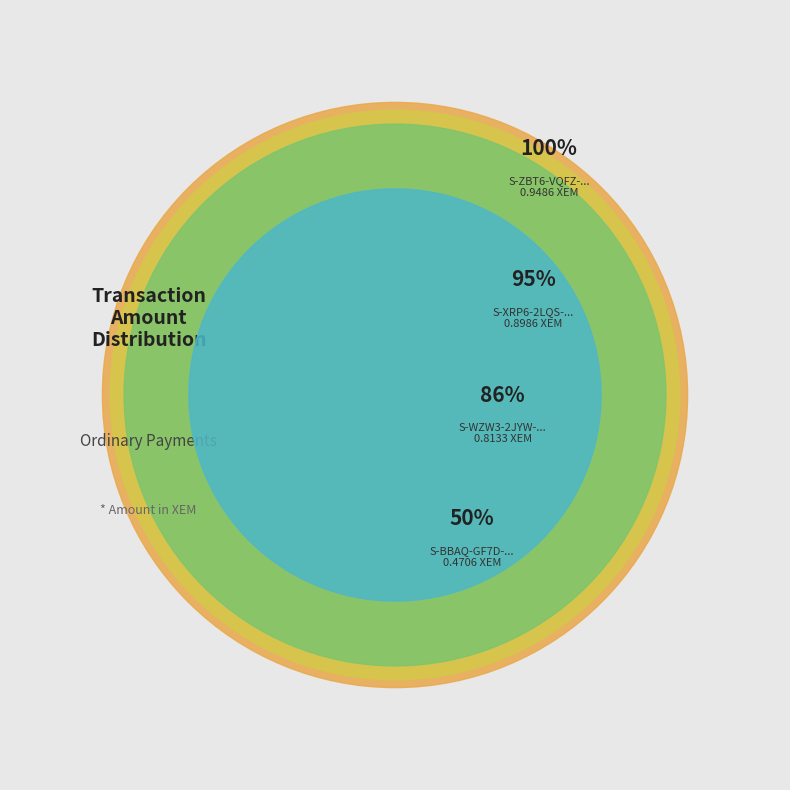

How many slices are in this pie chart?

4